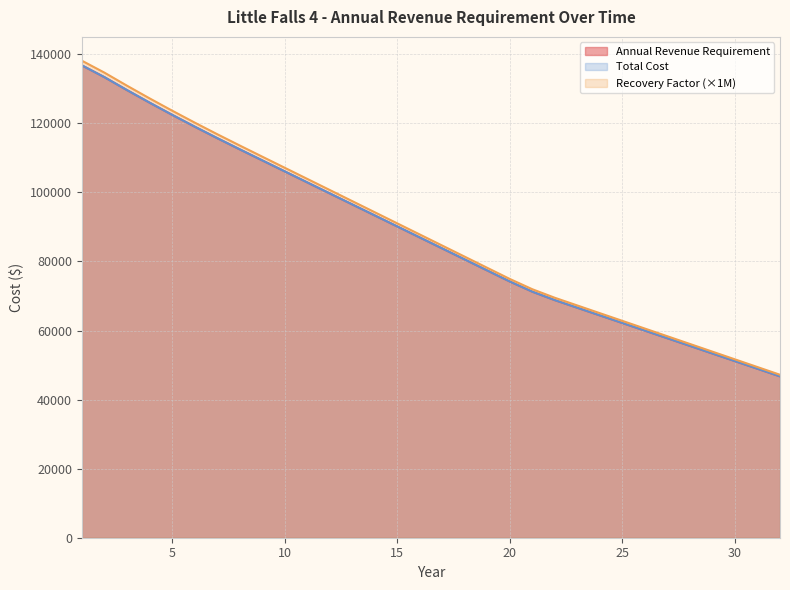

True or false: Total Cost has a value of 29119.0 at 25.

False